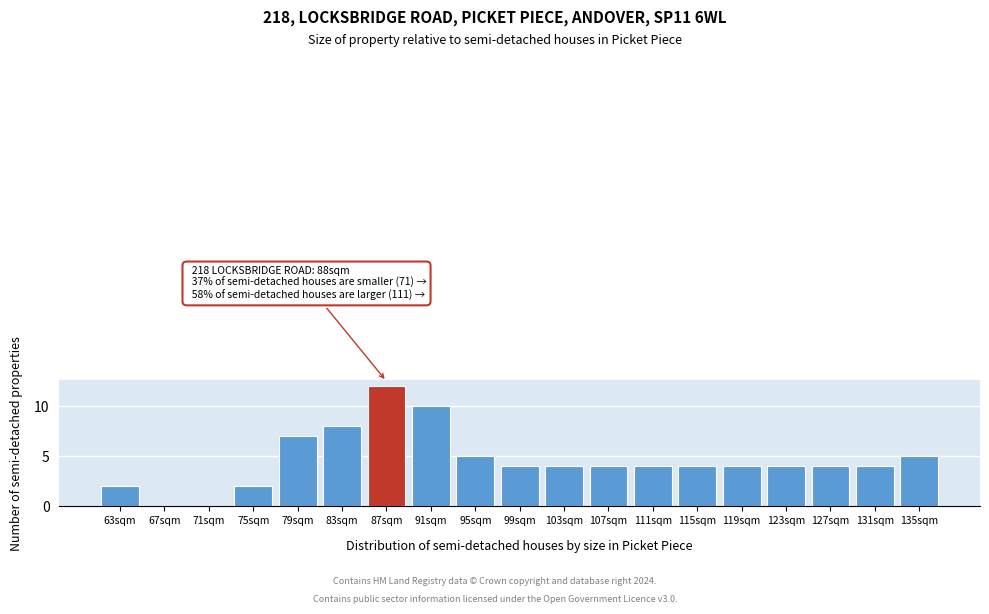

What is the sum of the values at 71sqm and 131sqm?

4